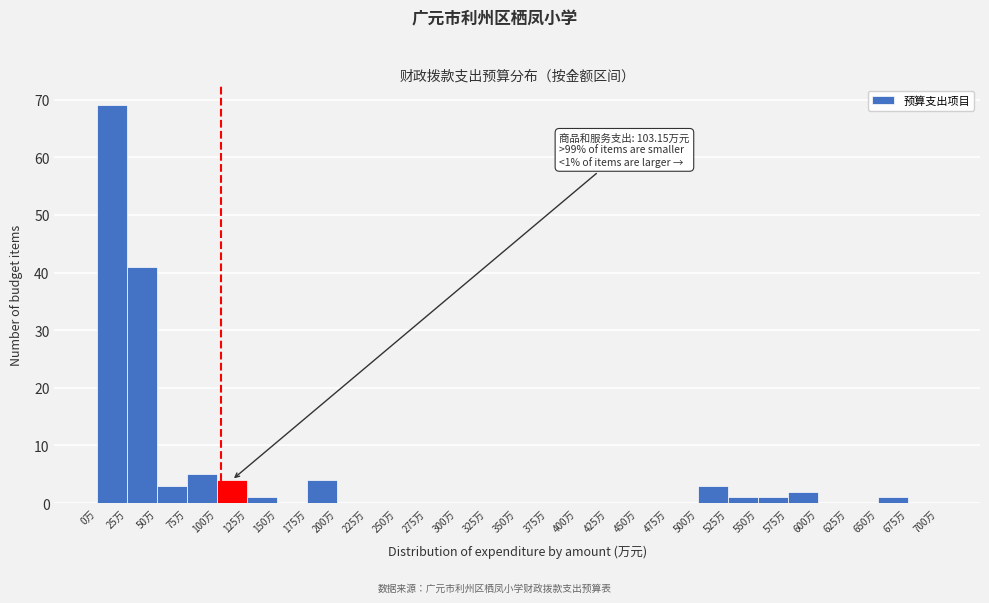

Over which range of the x-axis is the bar tallest?

0 to 25